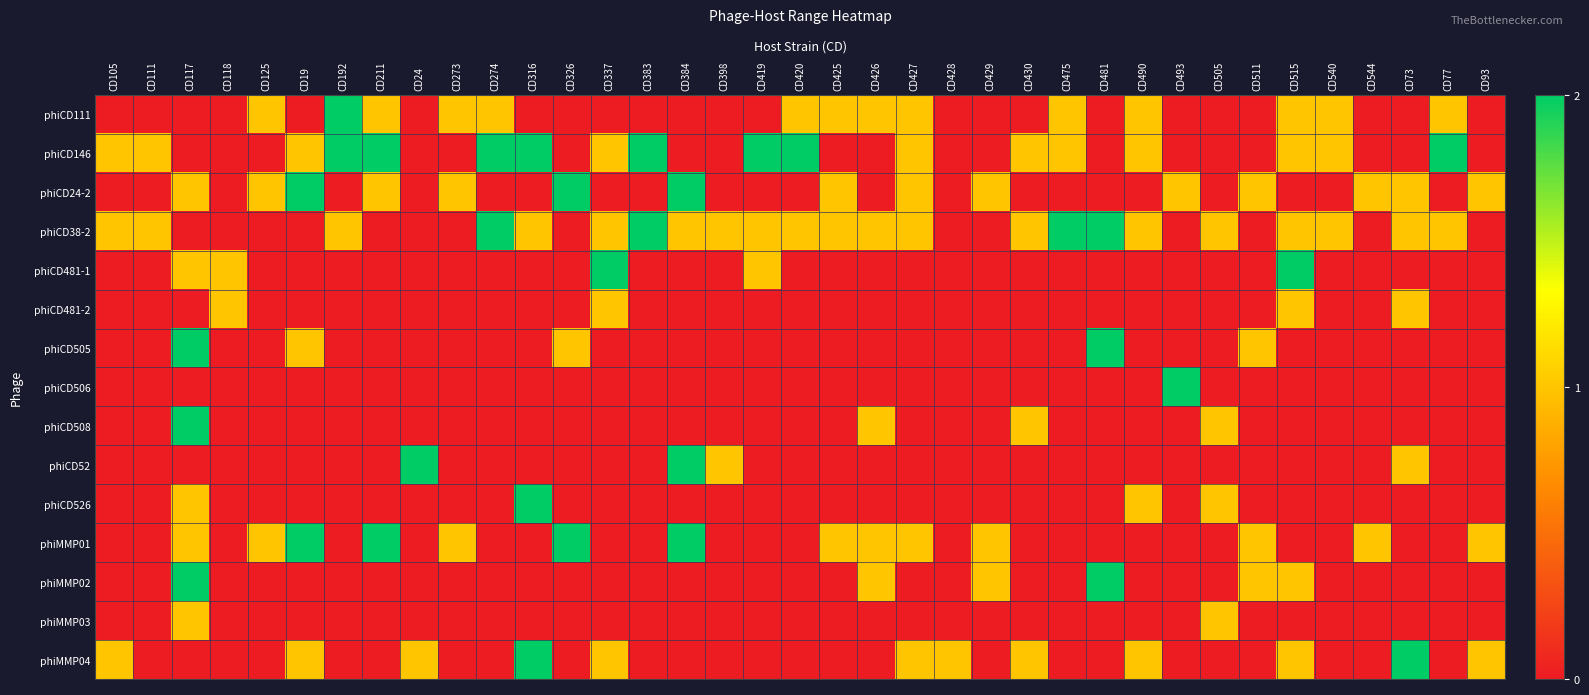

Reading left to right, extract all data points from this chart.

phiCD111: CD105=0	CD111=0	CD117=0	CD118=0	CD125=1	CD19=0	CD192=2	CD211=1	CD24=0	CD273=1	CD274=1	CD316=0	CD326=0	CD337=0	CD383=0	CD384=0	CD398=0	CD419=0	CD420=1	CD425=1	CD426=1	CD427=1	CD428=0	CD429=0	CD430=0	CD475=1	CD481=0	CD490=1	CD493=0	CD505=0	CD511=0	CD515=1	CD540=1	CD544=0	CD73=0	CD77=1	CD93=0
phiCD146: CD105=1	CD111=1	CD117=0	CD118=0	CD125=0	CD19=1	CD192=2	CD211=2	CD24=0	CD273=0	CD274=2	CD316=2	CD326=0	CD337=1	CD383=2	CD384=0	CD398=0	CD419=2	CD420=2	CD425=0	CD426=0	CD427=1	CD428=0	CD429=0	CD430=1	CD475=1	CD481=0	CD490=1	CD493=0	CD505=0	CD511=0	CD515=1	CD540=1	CD544=0	CD73=0	CD77=2	CD93=0
phiCD24-2: CD105=0	CD111=0	CD117=1	CD118=0	CD125=1	CD19=2	CD192=0	CD211=1	CD24=0	CD273=1	CD274=0	CD316=0	CD326=2	CD337=0	CD383=0	CD384=2	CD398=0	CD419=0	CD420=0	CD425=1	CD426=0	CD427=1	CD428=0	CD429=1	CD430=0	CD475=0	CD481=0	CD490=0	CD493=1	CD505=0	CD511=1	CD515=0	CD540=0	CD544=1	CD73=1	CD77=0	CD93=1
phiCD38-2: CD105=1	CD111=1	CD117=0	CD118=0	CD125=0	CD19=0	CD192=1	CD211=0	CD24=0	CD273=0	CD274=2	CD316=1	CD326=0	CD337=1	CD383=2	CD384=1	CD398=1	CD419=1	CD420=1	CD425=1	CD426=1	CD427=1	CD428=0	CD429=0	CD430=1	CD475=2	CD481=2	CD490=1	CD493=0	CD505=1	CD511=0	CD515=1	CD540=1	CD544=0	CD73=1	CD77=1	CD93=0
phiCD481-1: CD105=0	CD111=0	CD117=1	CD118=1	CD125=0	CD19=0	CD192=0	CD211=0	CD24=0	CD273=0	CD274=0	CD316=0	CD326=0	CD337=2	CD383=0	CD384=0	CD398=0	CD419=1	CD420=0	CD425=0	CD426=0	CD427=0	CD428=0	CD429=0	CD430=0	CD475=0	CD481=0	CD490=0	CD493=0	CD505=0	CD511=0	CD515=2	CD540=0	CD544=0	CD73=0	CD77=0	CD93=0
phiCD481-2: CD105=0	CD111=0	CD117=0	CD118=1	CD125=0	CD19=0	CD192=0	CD211=0	CD24=0	CD273=0	CD274=0	CD316=0	CD326=0	CD337=1	CD383=0	CD384=0	CD398=0	CD419=0	CD420=0	CD425=0	CD426=0	CD427=0	CD428=0	CD429=0	CD430=0	CD475=0	CD481=0	CD490=0	CD493=0	CD505=0	CD511=0	CD515=1	CD540=0	CD544=0	CD73=1	CD77=0	CD93=0
phiCD505: CD105=0	CD111=0	CD117=2	CD118=0	CD125=0	CD19=1	CD192=0	CD211=0	CD24=0	CD273=0	CD274=0	CD316=0	CD326=1	CD337=0	CD383=0	CD384=0	CD398=0	CD419=0	CD420=0	CD425=0	CD426=0	CD427=0	CD428=0	CD429=0	CD430=0	CD475=0	CD481=2	CD490=0	CD493=0	CD505=0	CD511=1	CD515=0	CD540=0	CD544=0	CD73=0	CD77=0	CD93=0
phiCD506: CD105=0	CD111=0	CD117=0	CD118=0	CD125=0	CD19=0	CD192=0	CD211=0	CD24=0	CD273=0	CD274=0	CD316=0	CD326=0	CD337=0	CD383=0	CD384=0	CD398=0	CD419=0	CD420=0	CD425=0	CD426=0	CD427=0	CD428=0	CD429=0	CD430=0	CD475=0	CD481=0	CD490=0	CD493=2	CD505=0	CD511=0	CD515=0	CD540=0	CD544=0	CD73=0	CD77=0	CD93=0
phiCD508: CD105=0	CD111=0	CD117=2	CD118=0	CD125=0	CD19=0	CD192=0	CD211=0	CD24=0	CD273=0	CD274=0	CD316=0	CD326=0	CD337=0	CD383=0	CD384=0	CD398=0	CD419=0	CD420=0	CD425=0	CD426=1	CD427=0	CD428=0	CD429=0	CD430=1	CD475=0	CD481=0	CD490=0	CD493=0	CD505=1	CD511=0	CD515=0	CD540=0	CD544=0	CD73=0	CD77=0	CD93=0
phiCD52: CD105=0	CD111=0	CD117=0	CD118=0	CD125=0	CD19=0	CD192=0	CD211=0	CD24=2	CD273=0	CD274=0	CD316=0	CD326=0	CD337=0	CD383=0	CD384=2	CD398=1	CD419=0	CD420=0	CD425=0	CD426=0	CD427=0	CD428=0	CD429=0	CD430=0	CD475=0	CD481=0	CD490=0	CD493=0	CD505=0	CD511=0	CD515=0	CD540=0	CD544=0	CD73=1	CD77=0	CD93=0
phiCD526: CD105=0	CD111=0	CD117=1	CD118=0	CD125=0	CD19=0	CD192=0	CD211=0	CD24=0	CD273=0	CD274=0	CD316=2	CD326=0	CD337=0	CD383=0	CD384=0	CD398=0	CD419=0	CD420=0	CD425=0	CD426=0	CD427=0	CD428=0	CD429=0	CD430=0	CD475=0	CD481=0	CD490=1	CD493=0	CD505=1	CD511=0	CD515=0	CD540=0	CD544=0	CD73=0	CD77=0	CD93=0
phiMMP01: CD105=0	CD111=0	CD117=1	CD118=0	CD125=1	CD19=2	CD192=0	CD211=2	CD24=0	CD273=1	CD274=0	CD316=0	CD326=2	CD337=0	CD383=0	CD384=2	CD398=0	CD419=0	CD420=0	CD425=1	CD426=1	CD427=1	CD428=0	CD429=1	CD430=0	CD475=0	CD481=0	CD490=0	CD493=0	CD505=0	CD511=1	CD515=0	CD540=0	CD544=1	CD73=0	CD77=0	CD93=1
phiMMP02: CD105=0	CD111=0	CD117=2	CD118=0	CD125=0	CD19=0	CD192=0	CD211=0	CD24=0	CD273=0	CD274=0	CD316=0	CD326=0	CD337=0	CD383=0	CD384=0	CD398=0	CD419=0	CD420=0	CD425=0	CD426=1	CD427=0	CD428=0	CD429=1	CD430=0	CD475=0	CD481=2	CD490=0	CD493=0	CD505=0	CD511=1	CD515=1	CD540=0	CD544=0	CD73=0	CD77=0	CD93=0
phiMMP03: CD105=0	CD111=0	CD117=1	CD118=0	CD125=0	CD19=0	CD192=0	CD211=0	CD24=0	CD273=0	CD274=0	CD316=0	CD326=0	CD337=0	CD383=0	CD384=0	CD398=0	CD419=0	CD420=0	CD425=0	CD426=0	CD427=0	CD428=0	CD429=0	CD430=0	CD475=0	CD481=0	CD490=0	CD493=0	CD505=1	CD511=0	CD515=0	CD540=0	CD544=0	CD73=0	CD77=0	CD93=0
phiMMP04: CD105=1	CD111=0	CD117=0	CD118=0	CD125=0	CD19=1	CD192=0	CD211=0	CD24=1	CD273=0	CD274=0	CD316=2	CD326=0	CD337=1	CD383=0	CD384=0	CD398=0	CD419=0	CD420=0	CD425=0	CD426=0	CD427=1	CD428=1	CD429=0	CD430=1	CD475=0	CD481=0	CD490=1	CD493=0	CD505=0	CD511=0	CD515=1	CD540=0	CD544=0	CD73=2	CD77=0	CD93=1